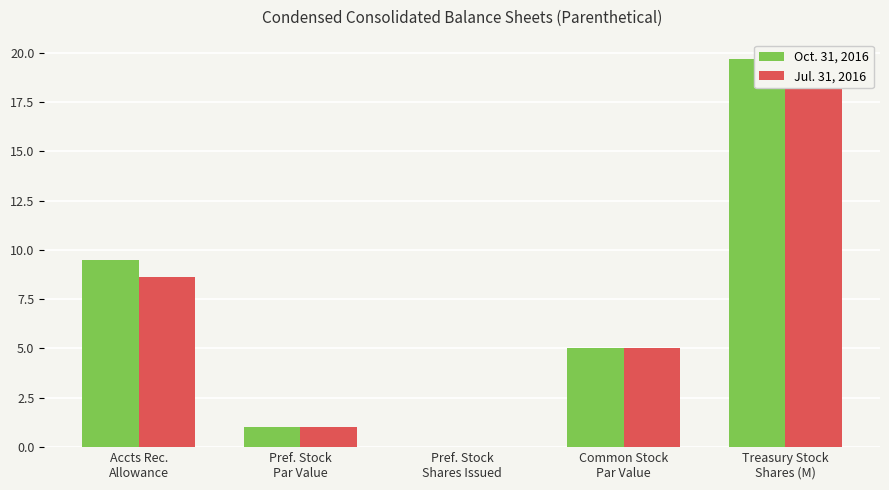

True or false: Jul. 31, 2016 has a value of 31.7 at Treasury Stock
Shares (M).

False